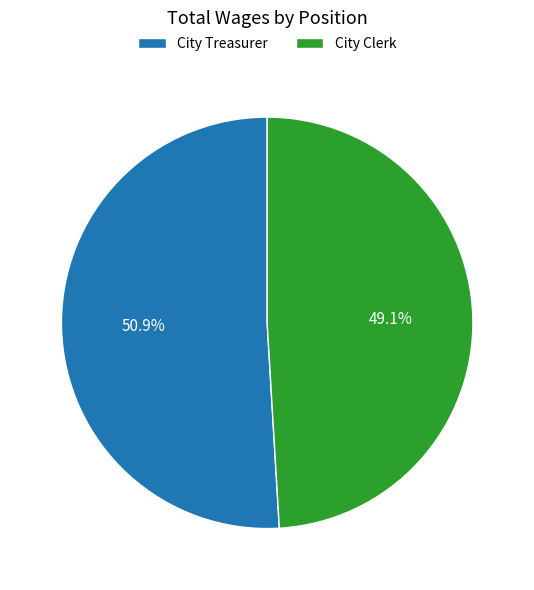

To the nearest percent, what is the average slice percentage?

50%